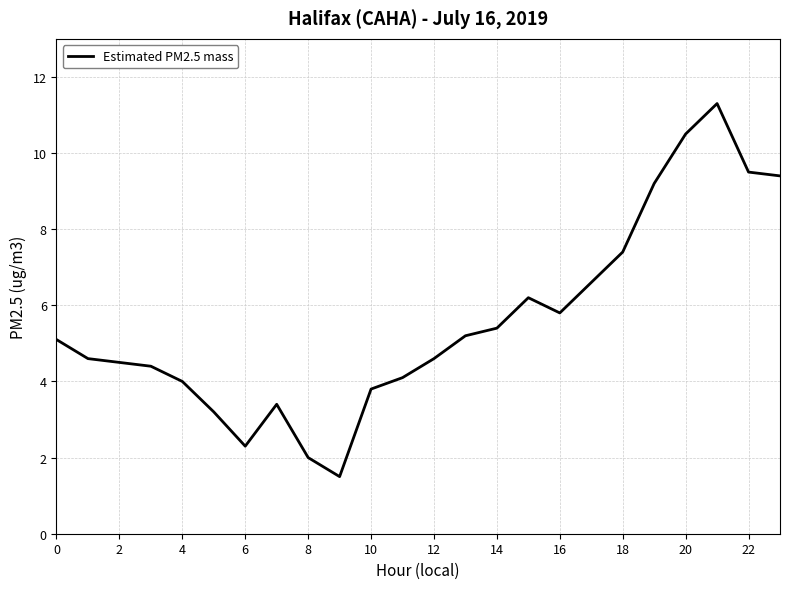

What is the difference between the maximum and minimum values?

9.8